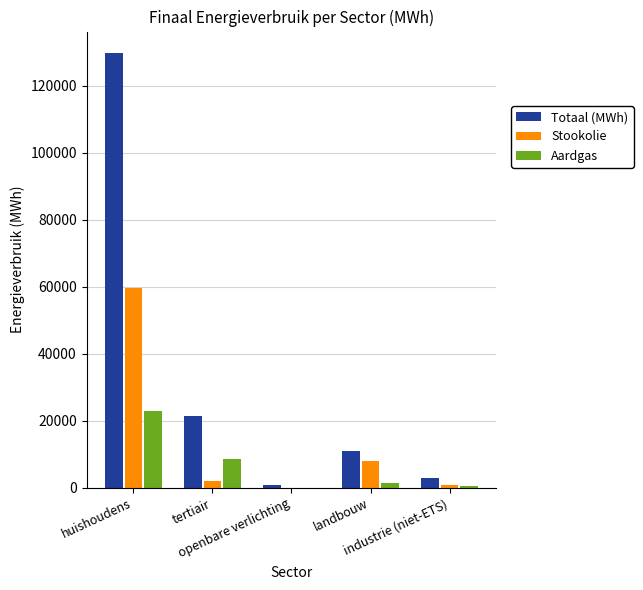

What is the highest value of the Stookolie series?

59725.6